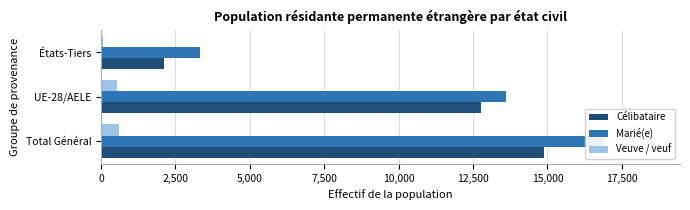

True or false: Marié(e) has a value of 5134 at États-Tiers.

False